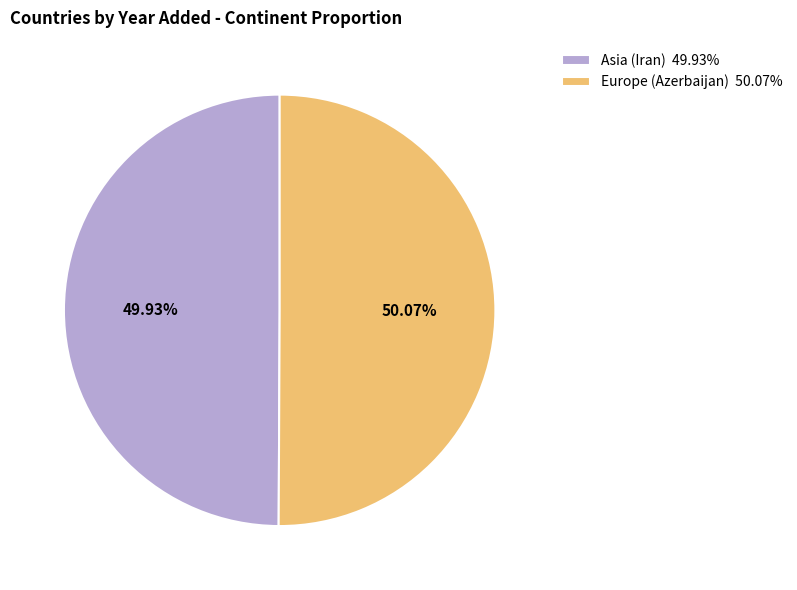

What percentage is NOT represented by Asia (Iran)?

50.1%